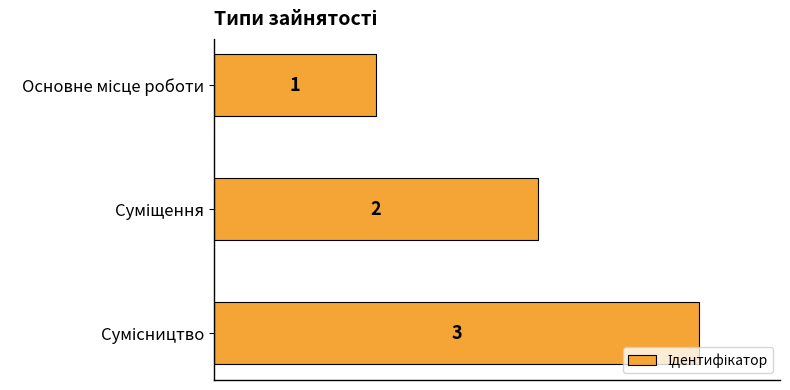

What is the difference between the maximum and second lowest values?

1